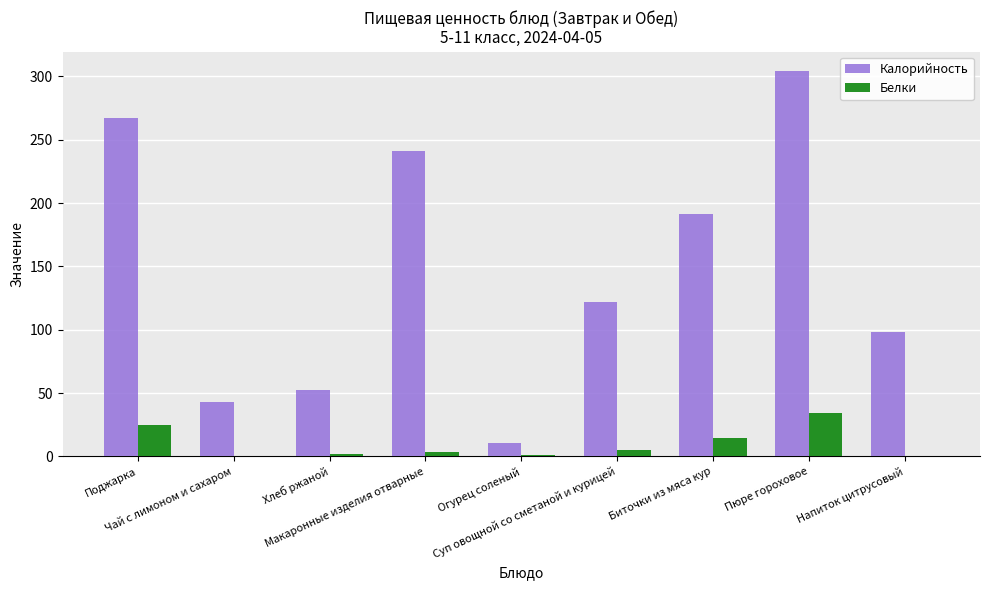

True or false: Калорийность has a value of 241.4 at Макаронные изделия отварные.

True